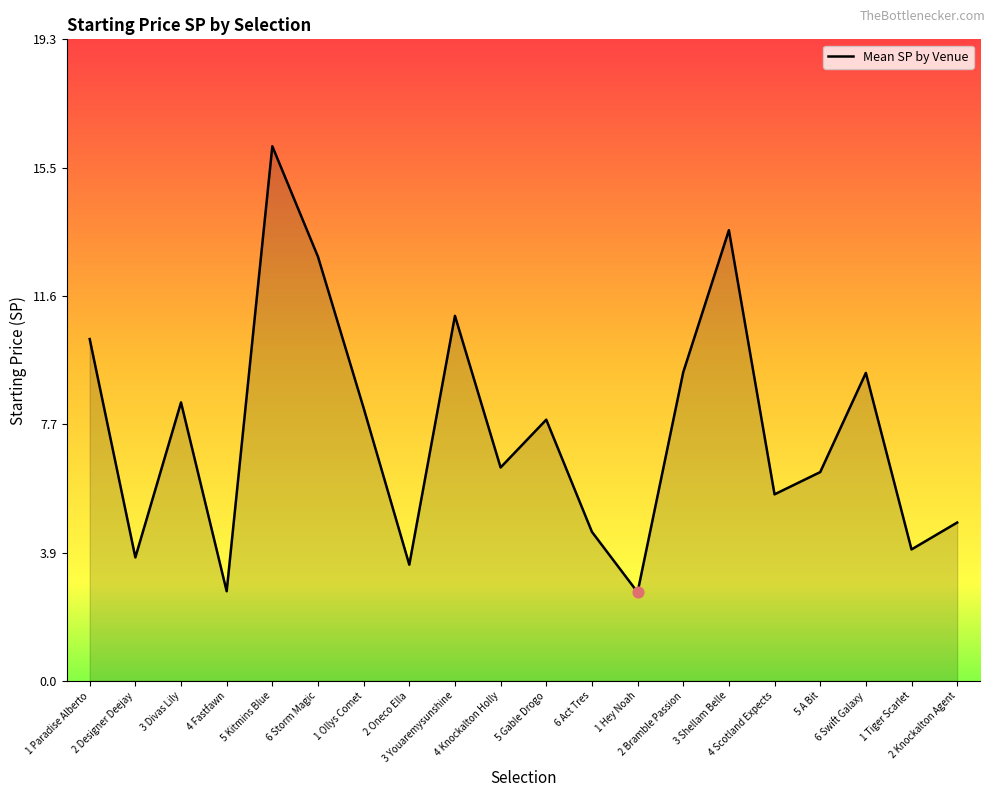

Between 4 Fastfawn and 5 Gable Drogo, which is larger?

5 Gable Drogo